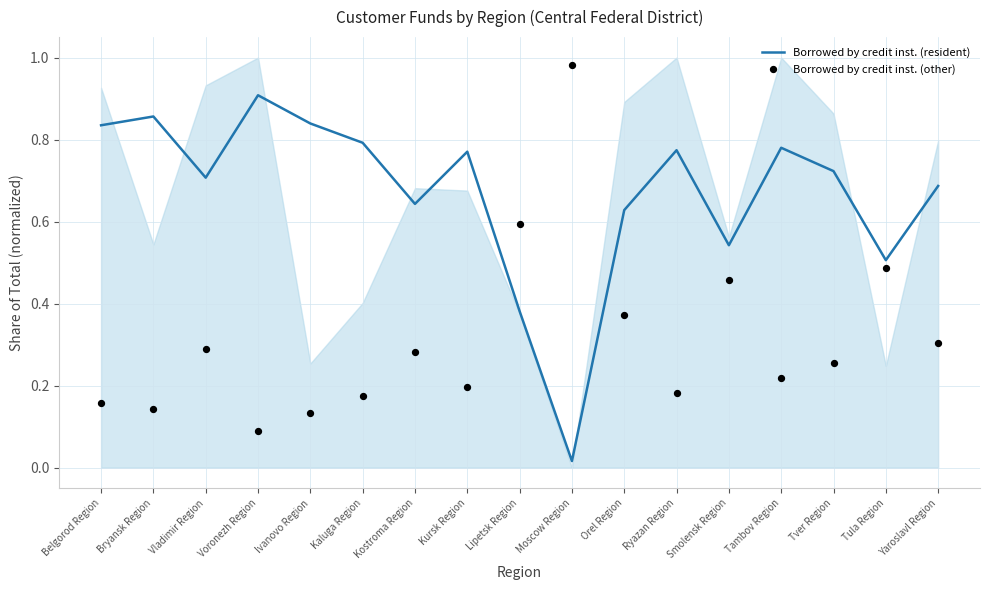

What is the total value across all series at Ryazan Region?

1.0